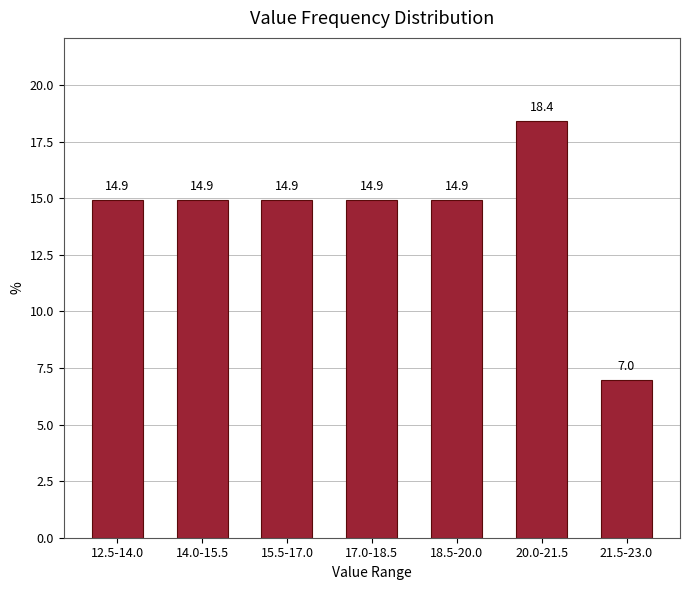

Reading left to right, what are all the values shown in this chart?

14.9	14.9	14.9	14.9	14.9	18.4	7.0